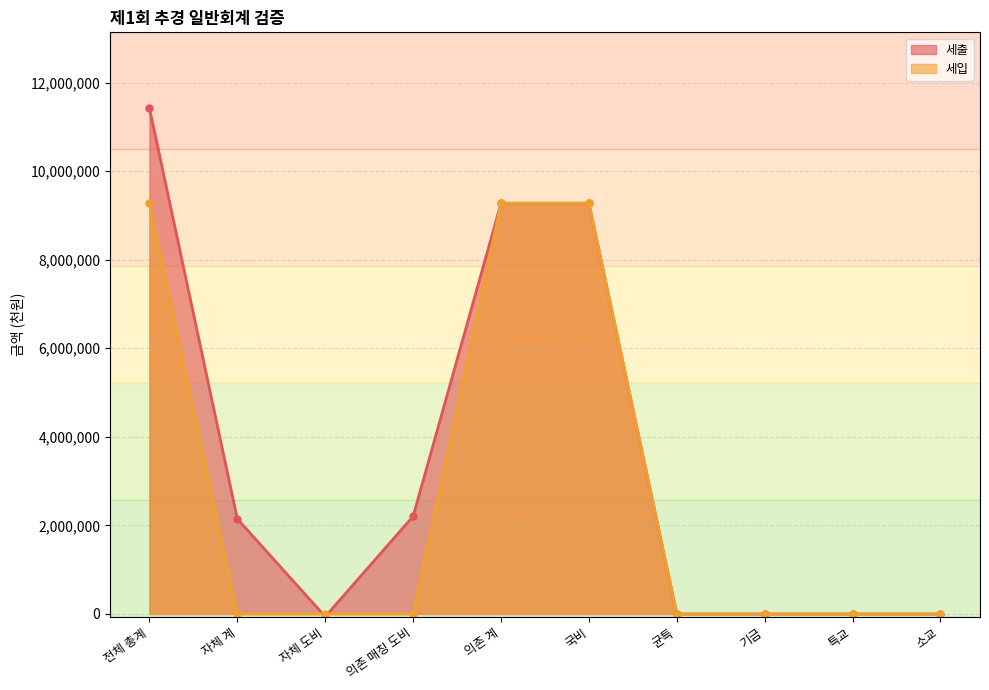

Count the 세입 values in the range 0 to 9275540.

10